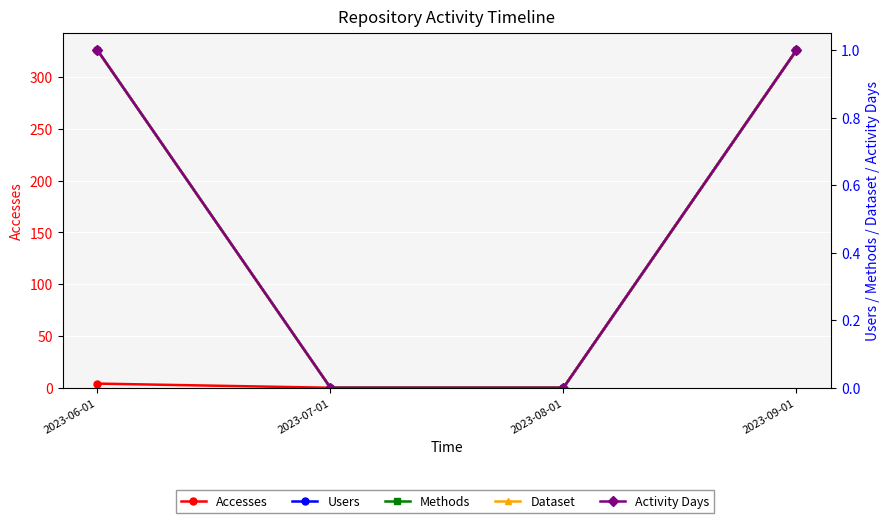

What is the label of the 1st point from the left?

2023-06-01